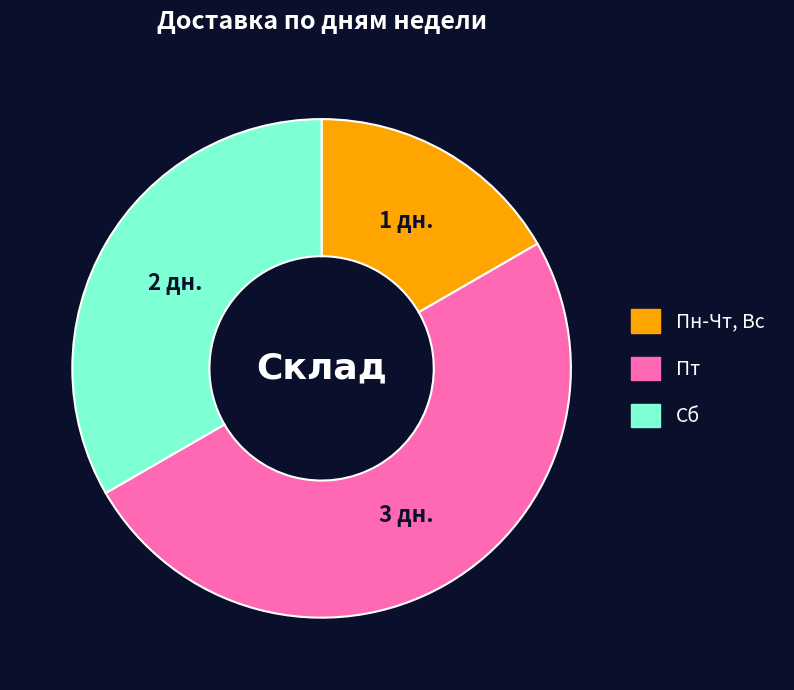

Which category has the biggest portion of the pie?

Пт